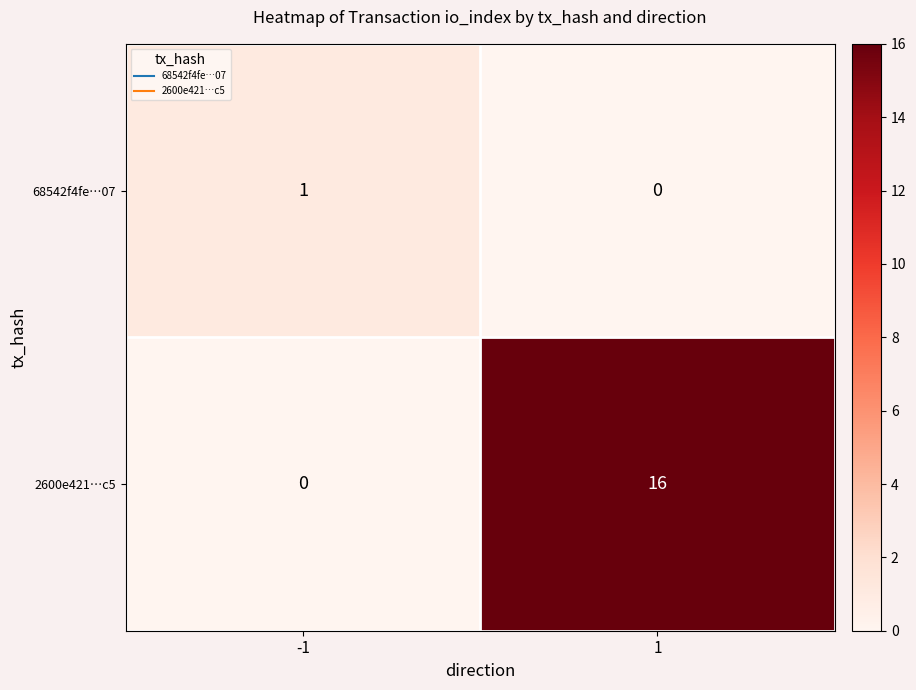

Reading right to left, list all the values displayed in this chart.

68542f4fe…07: 1=0	-1=1
2600e421…c5: 1=16	-1=0